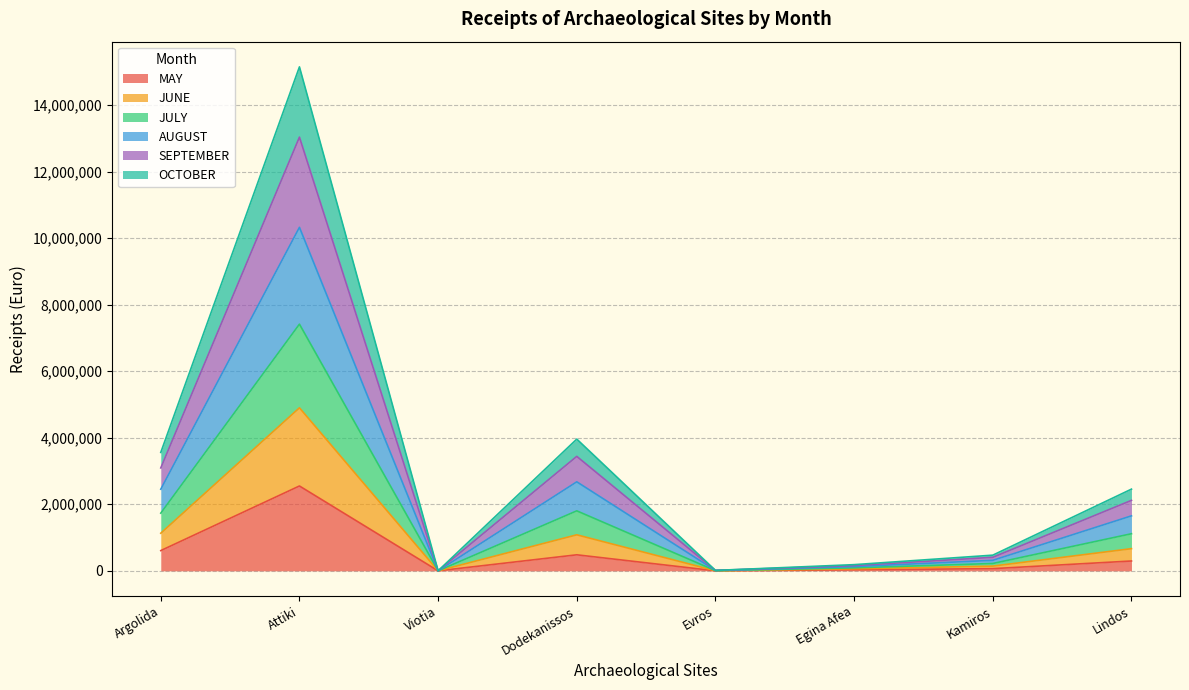

How many lines are shown in the chart?

6